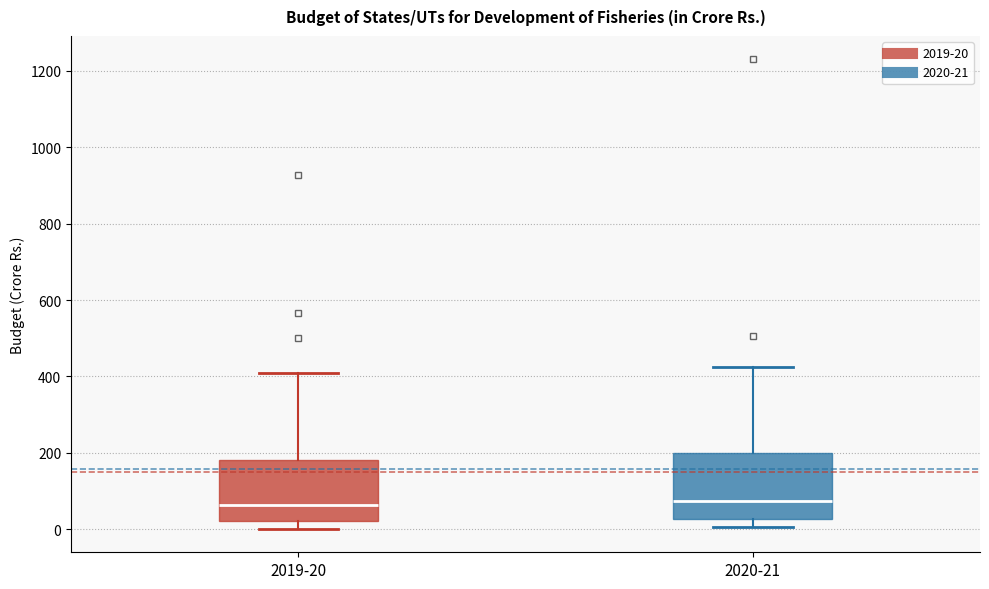

Reading left to right, transcribe this box plot: for each box, give where its median line is, the range the box spans, and where its two whiskers end, as read against the y-axis. The values are not printed on the chart, so give them approximately, as read against the axis.

2019-20: median 60, box 20 to 180, whiskers 0 to 400
2020-21: median 80, box 20 to 200, whiskers 0 to 420